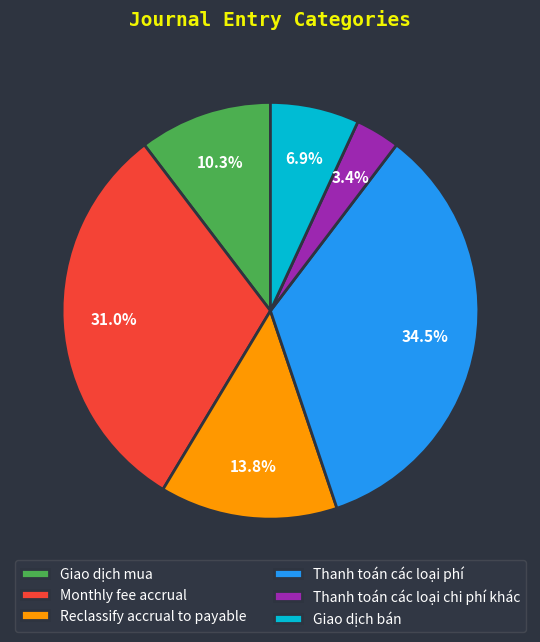

Combined, do Giao dịch mua and Reclassify accrual to payable account for over 50%?

No